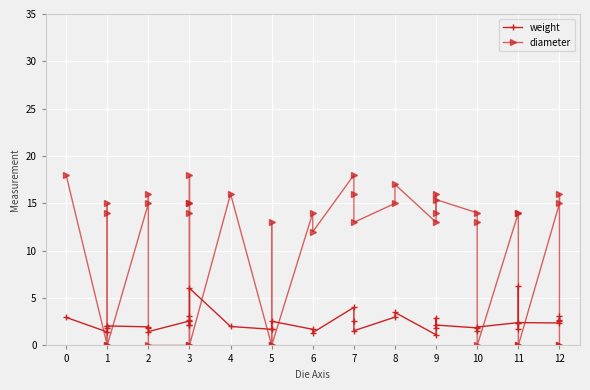

Rank the series by their average value, from lowest to highest.

weight, diameter